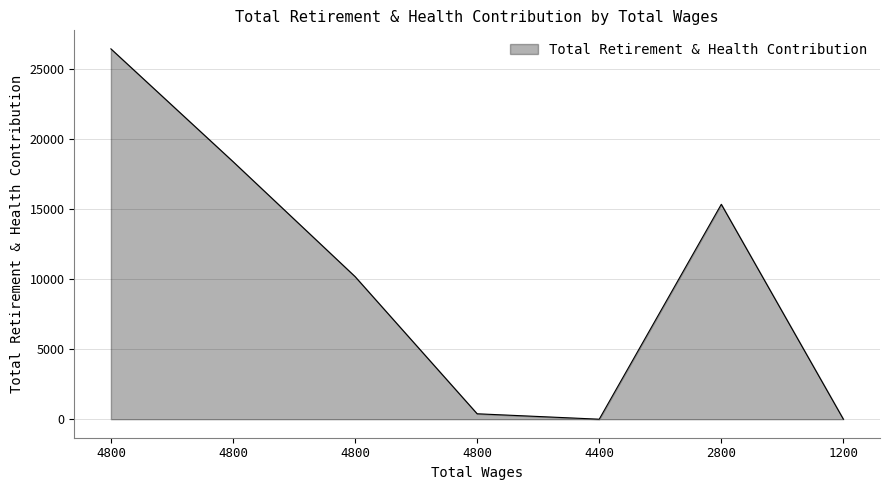

Count the number of data series in this chart.

1